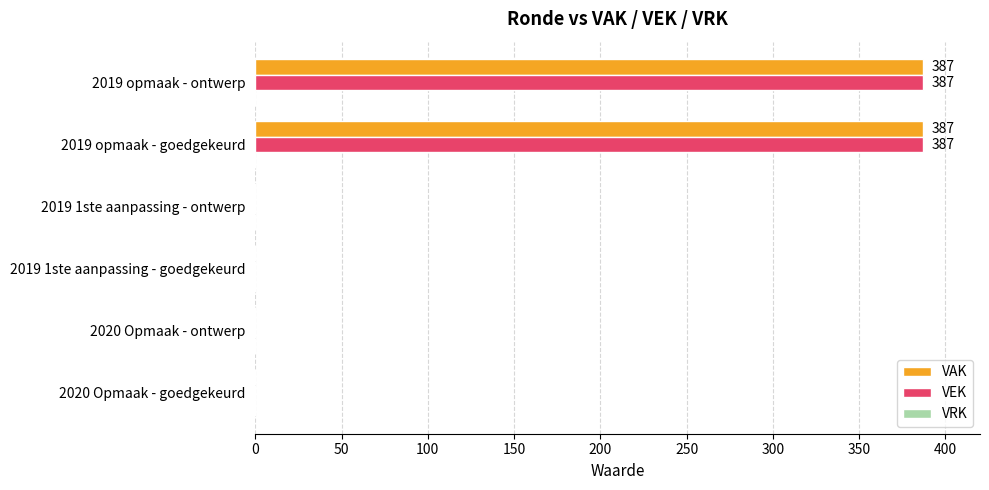

The VEK series shows 0 at 2020 Opmaak - ontwerp. True or false?

True